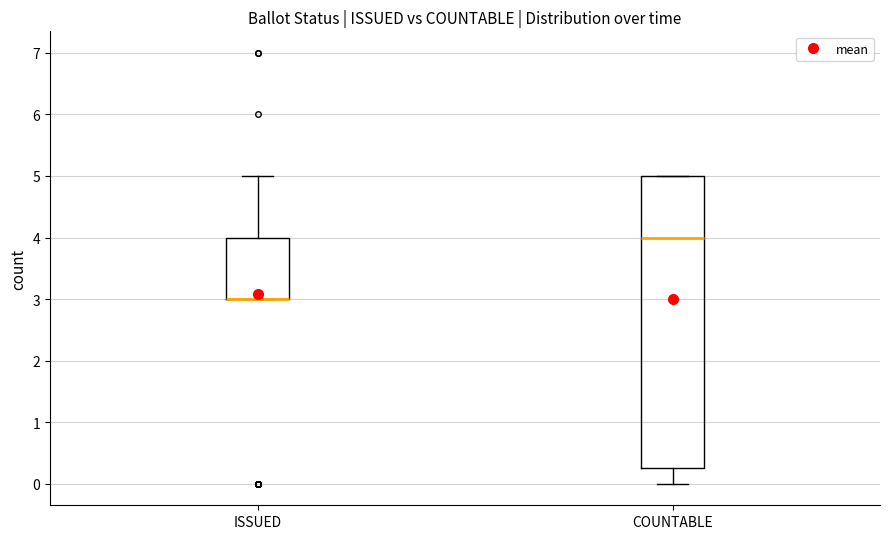

Which box is the tallest, from its lower edge to its upper edge?

COUNTABLE